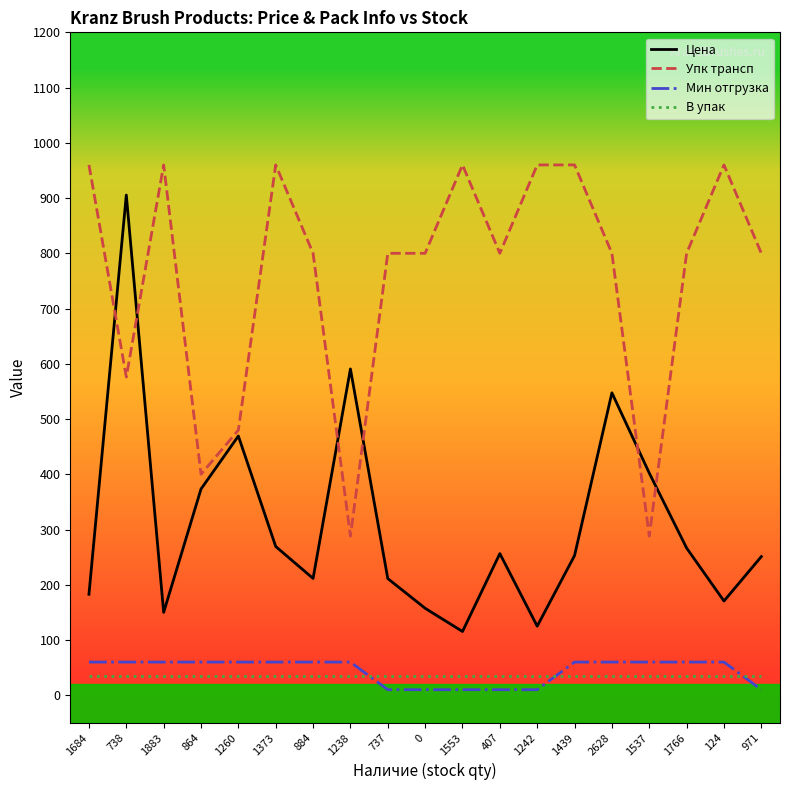

At how many categories does at least one series exceed 831?

8